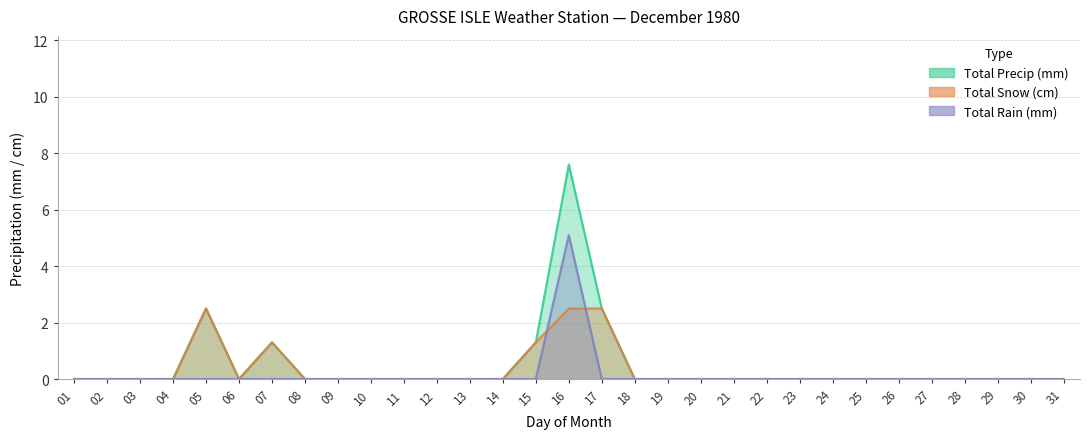

Between 07 and 09, which series saw the biggest shift?

Total Snow (cm)